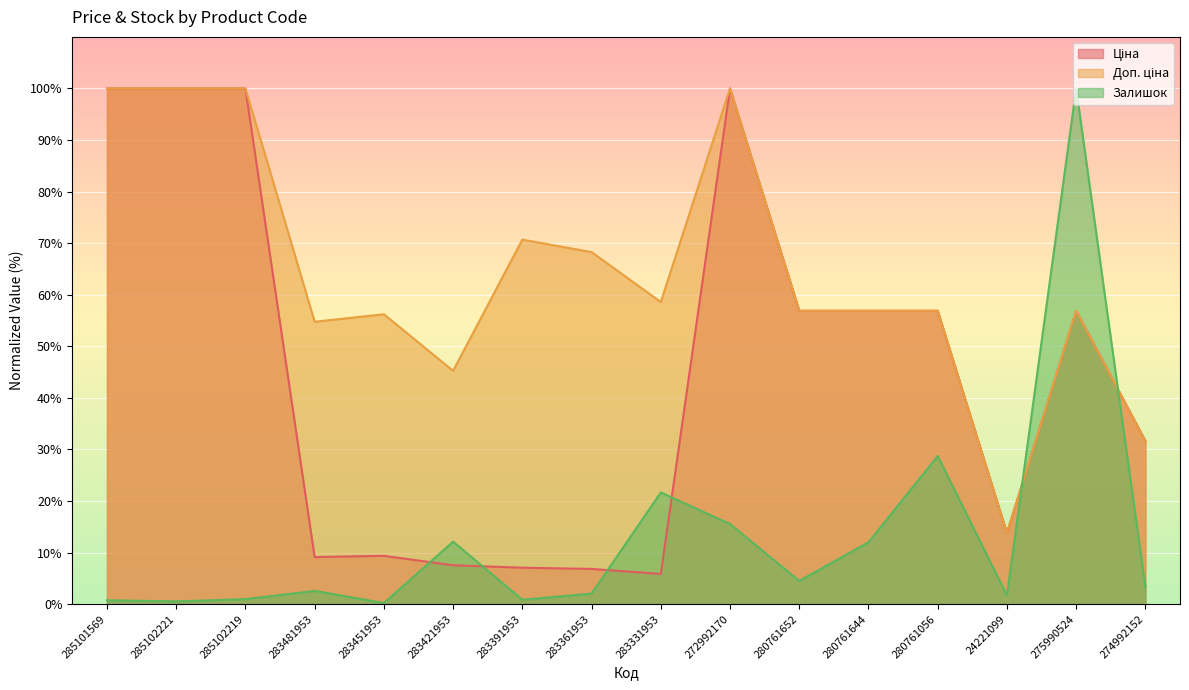

How many data points does each series have?

16